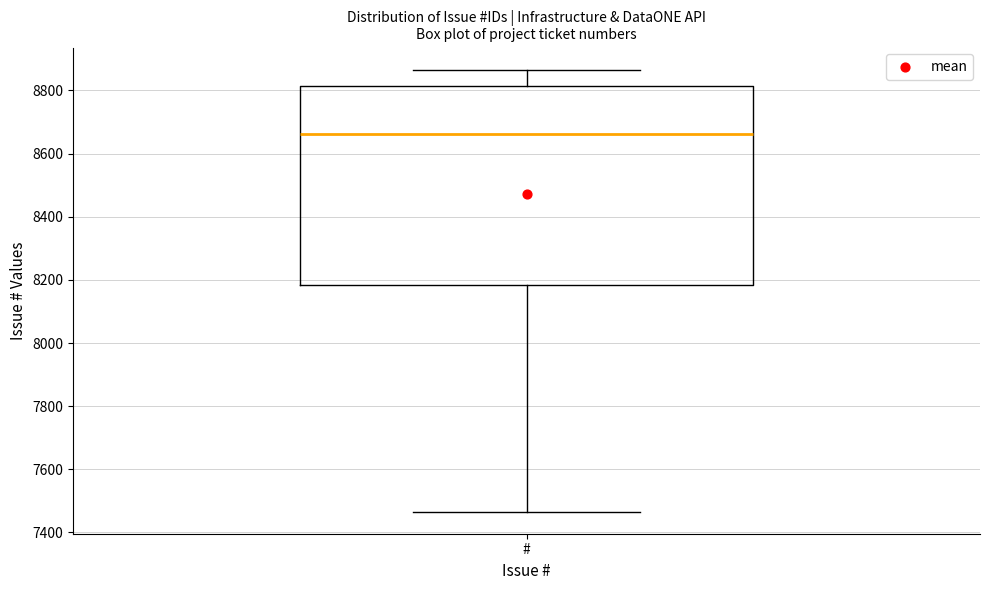

Transcribe this box plot: give where the median line is, the range the box spans, and where the two whiskers end, as read against the y-axis. The values are not printed on the chart, so give them approximately, as read against the axis.

median 8660, box 8180 to 8820, whiskers 7460 to 8860